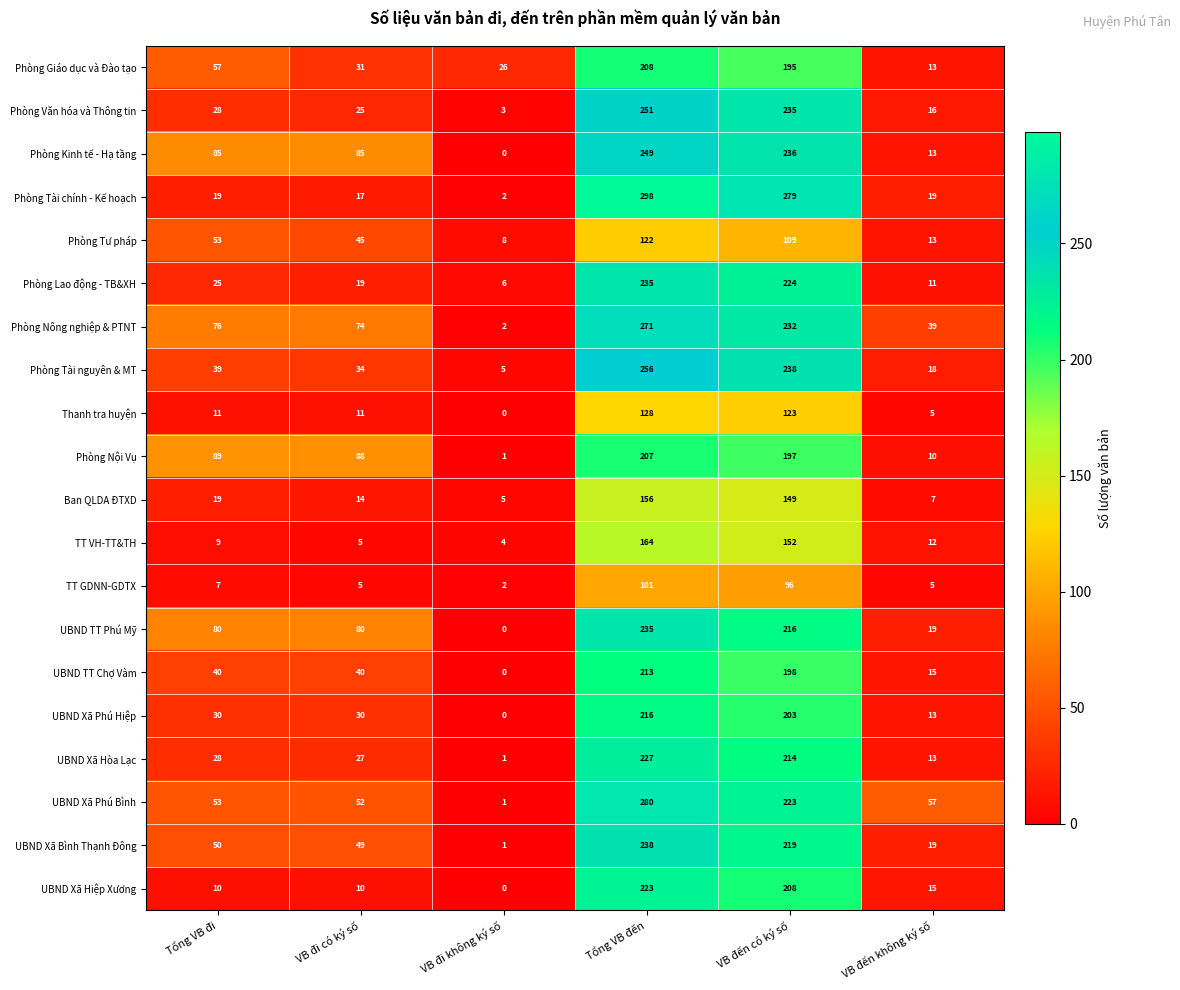

Which label corresponds to the smallest value in the chart?

VB đi không ký số